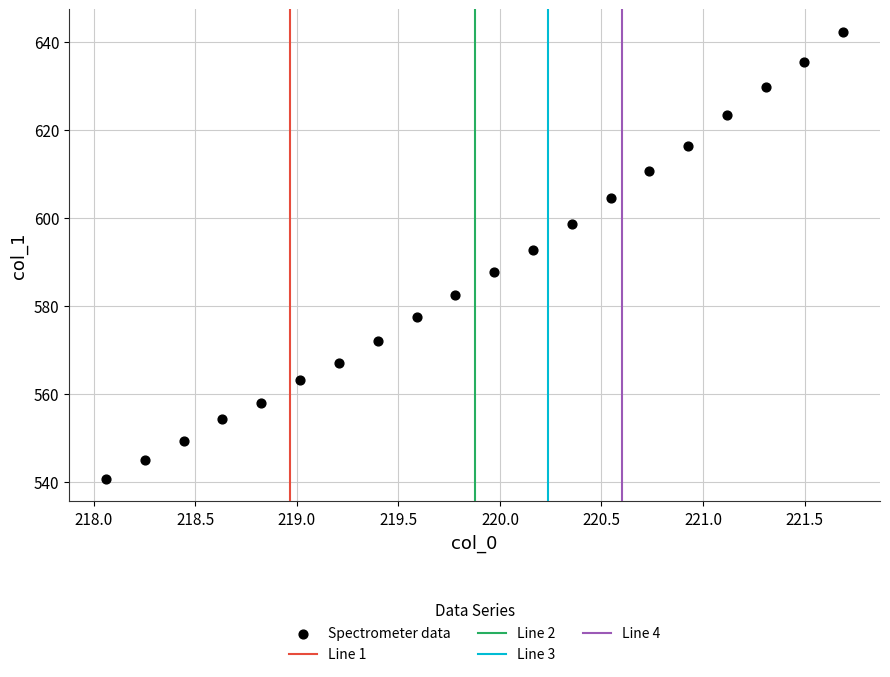

What is the range of X values (max minus min)?

3.6